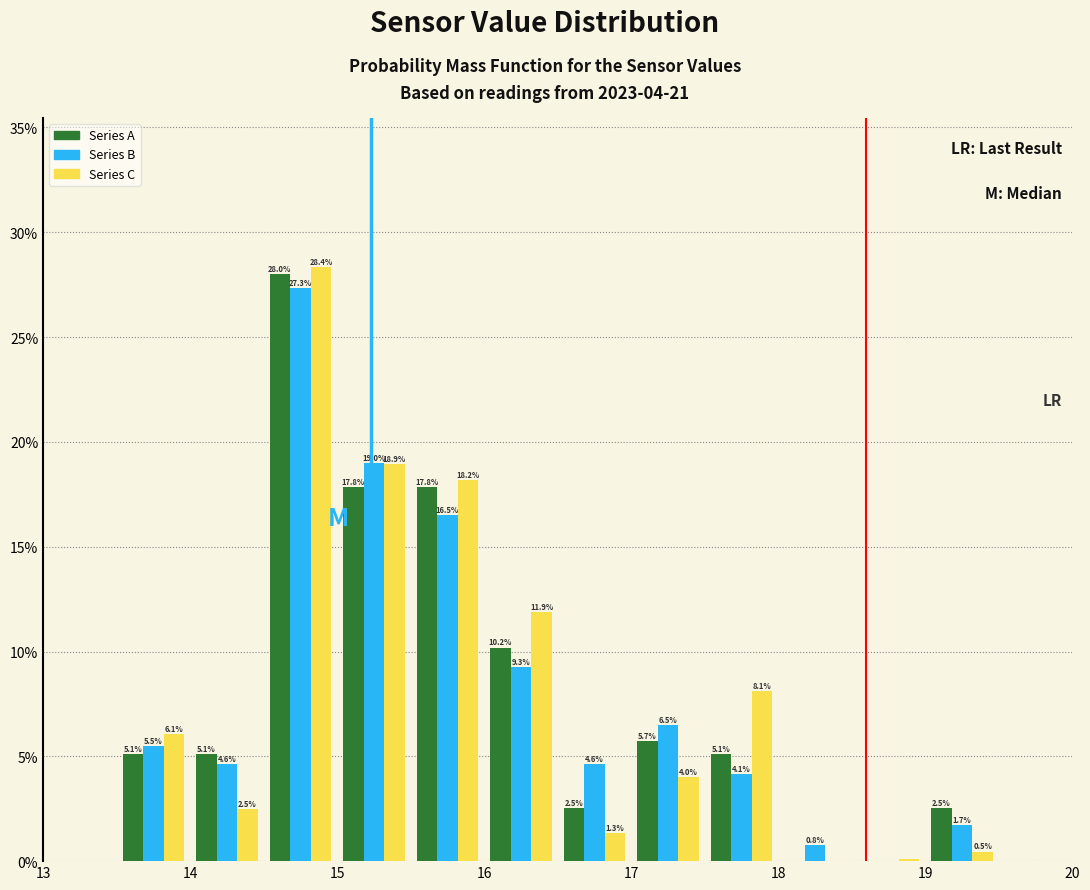

In the Series A series, which range on the x-axis has the tallest bar?

14.5 to 15.0